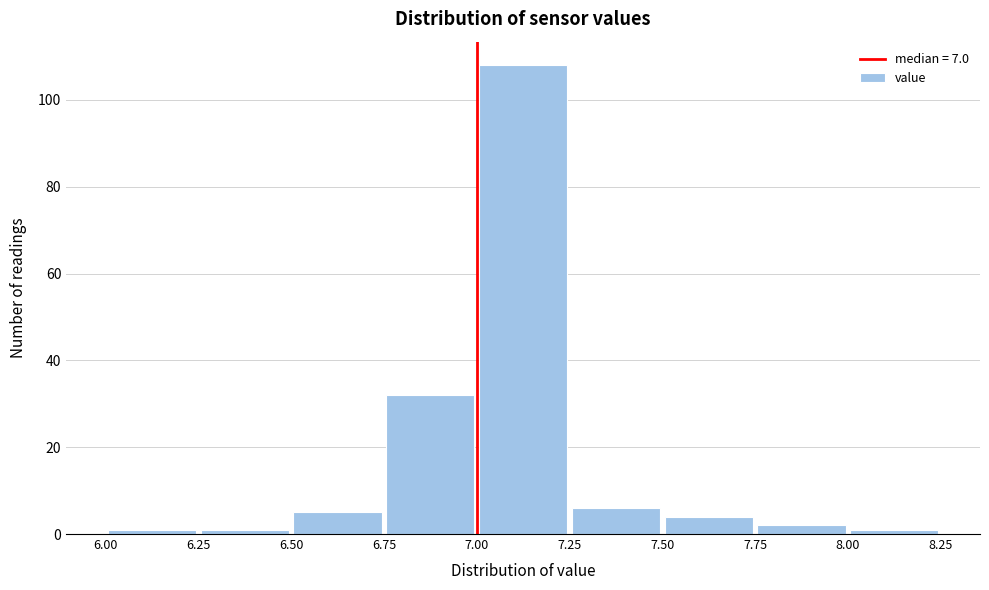

How tall is the bar that spans 7.75 to 8.00 on the x-axis? The values are not printed on the chart, so give them approximately, as read against the axis.

2